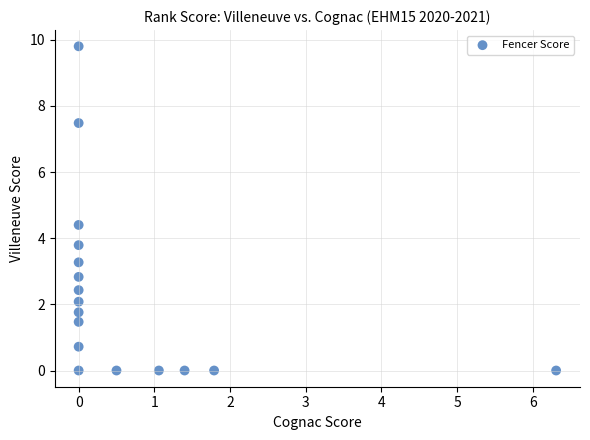

What Y value in the scatter plot is closest to 4?

3.8